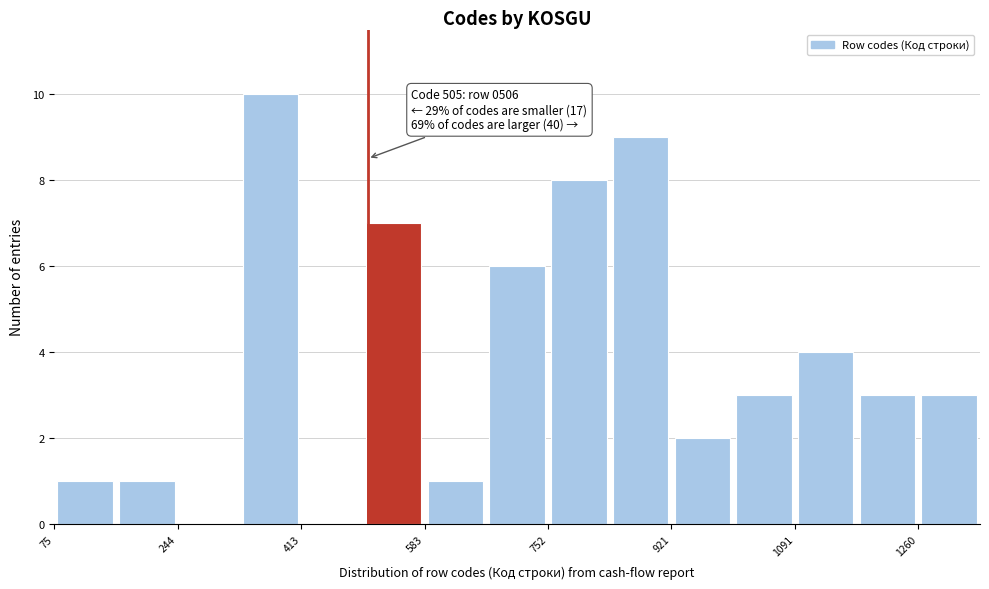

Which range on the x-axis has the tallest bar?

320 to 420